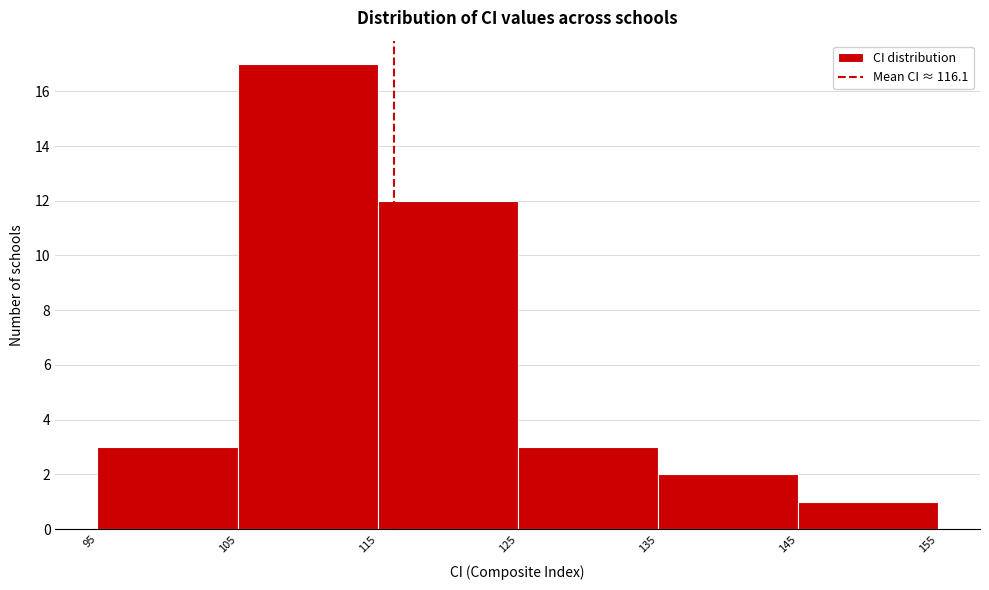

Reading left to right, list every bar in this chart as the range it spans on the x-axis followed by its height. The values are not printed on the chart, so give them approximately, as read against the axis.

95 to 105: 3
105 to 115: 17
115 to 125: 12
125 to 135: 3
135 to 145: 2
145 to 155: 1